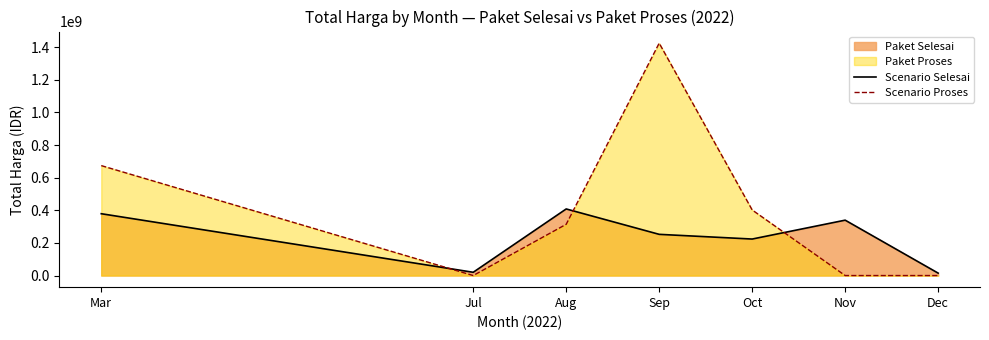

How many Scenario Proses values are between 0 and 673772280?

6